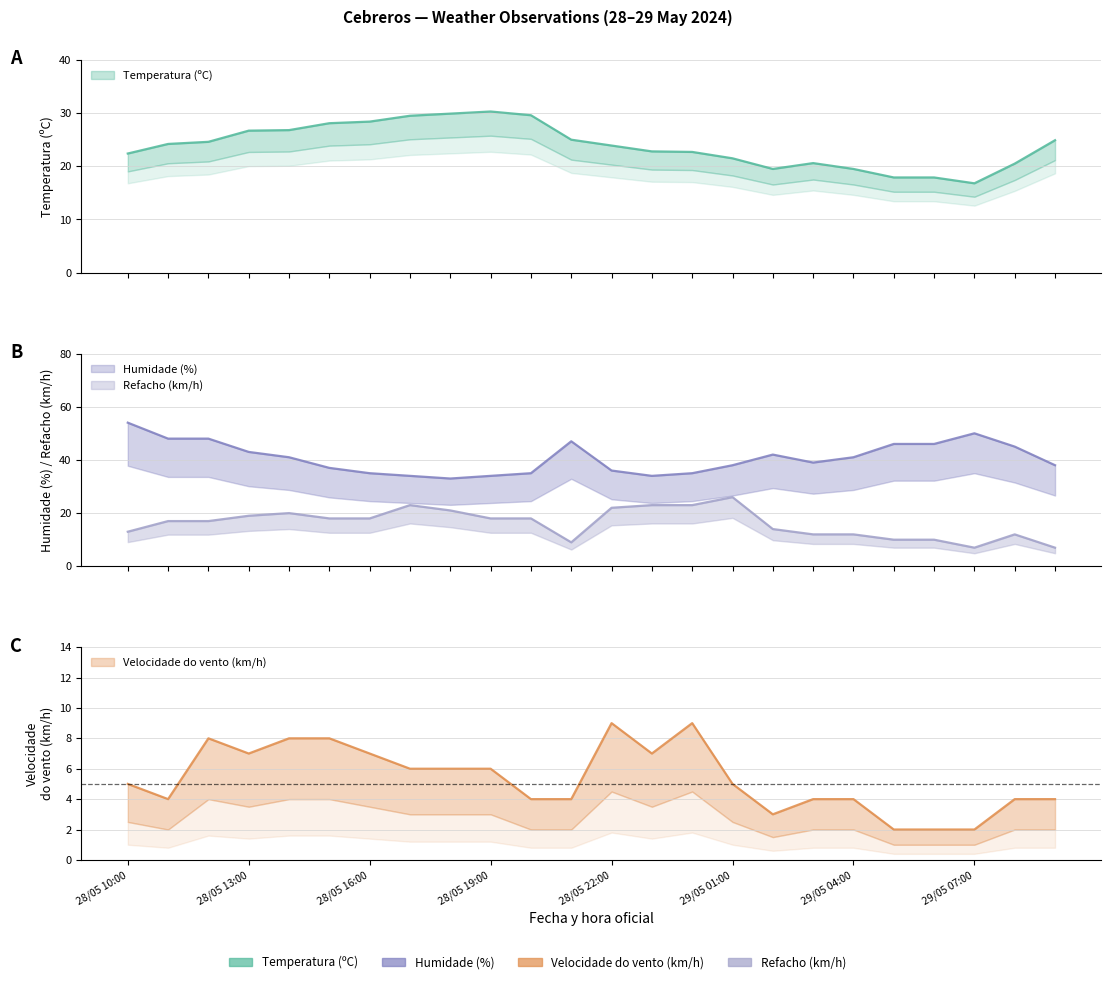

What are all the series names shown in the legend?

Temperatura (ºC), Humidade (%), Velocidade do vento (km/h), Refacho (km/h)